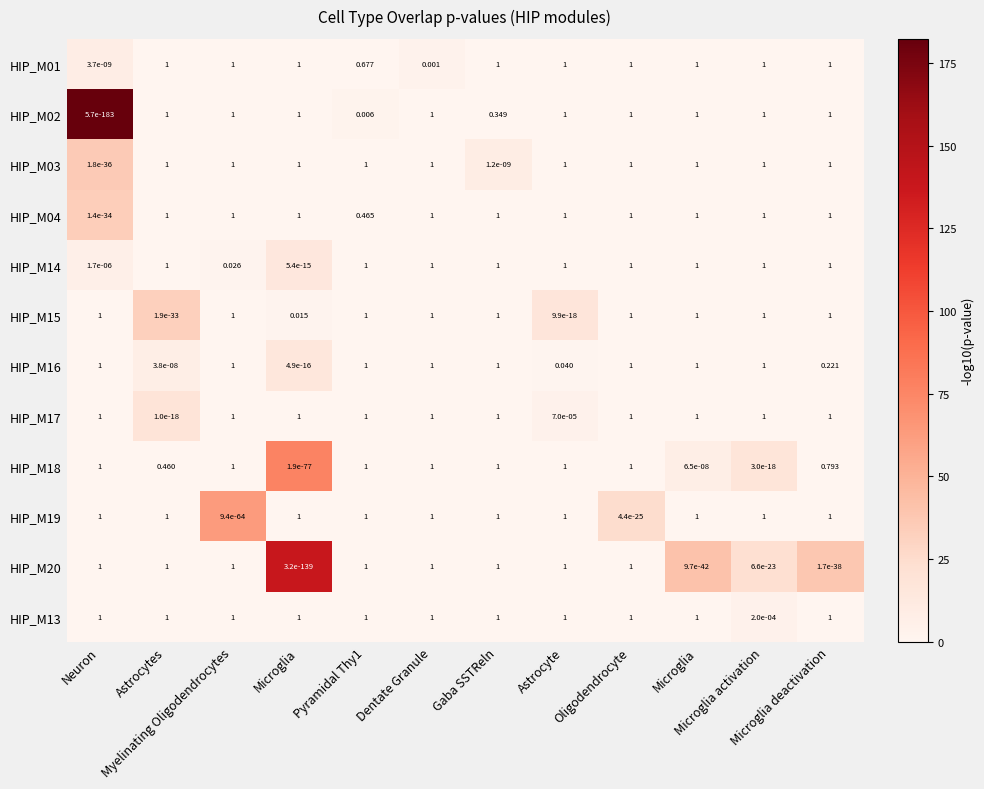

How many data points does each series have?

12